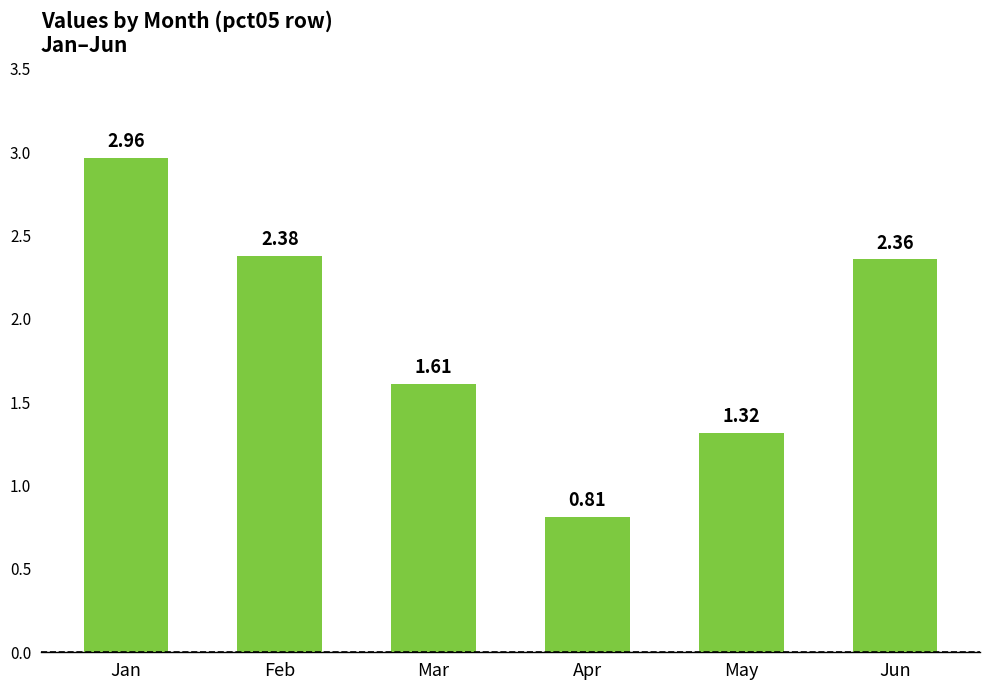

What is the change in value from Jan to Feb?

-0.6